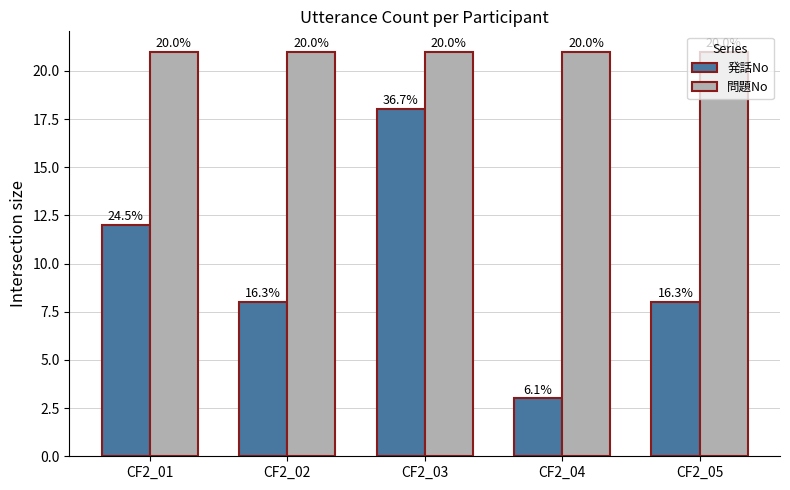

What are all the series names shown in the legend?

発話No, 問題No